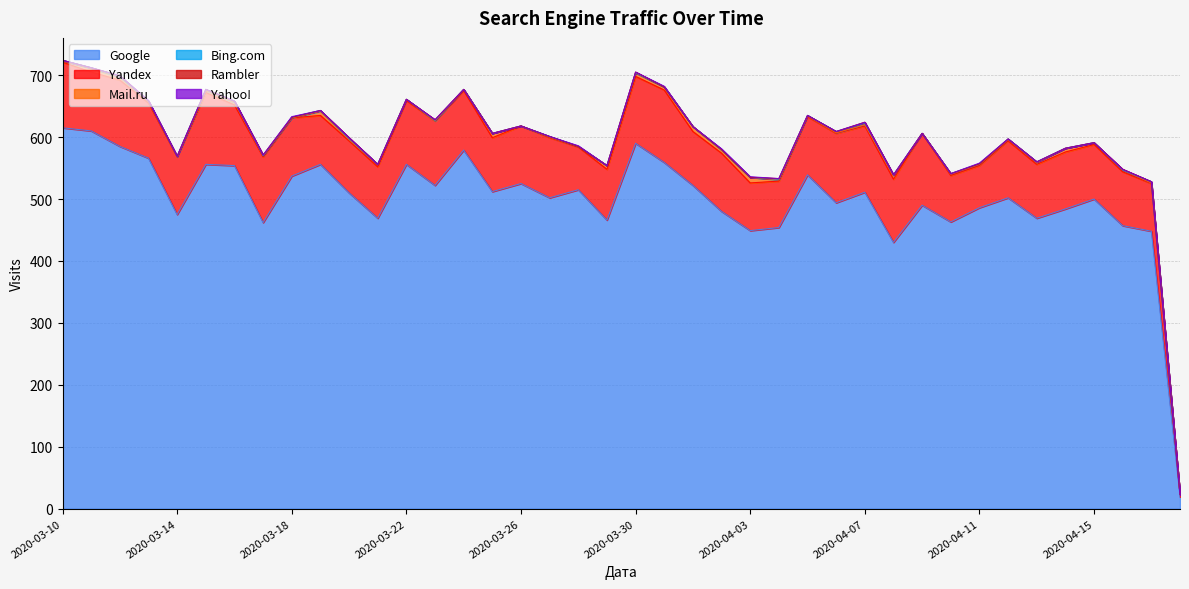

Rank the series by their maximum value, from lowest to highest.

Rambler, Yahoo!, Bing.com, Mail.ru, Yandex, Google